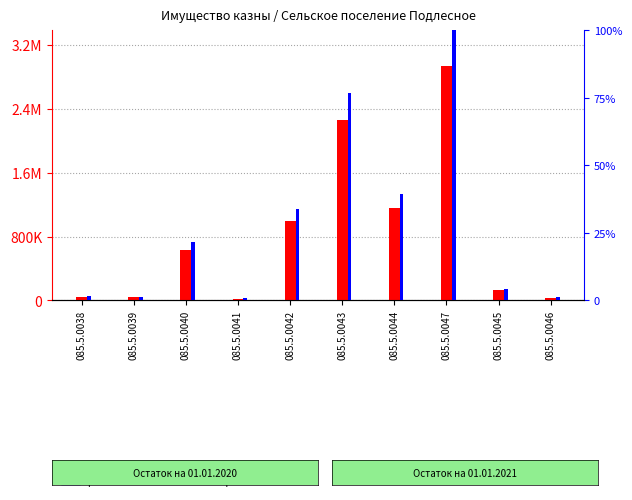

At which label is count closest to 1483906?

085.5.0044